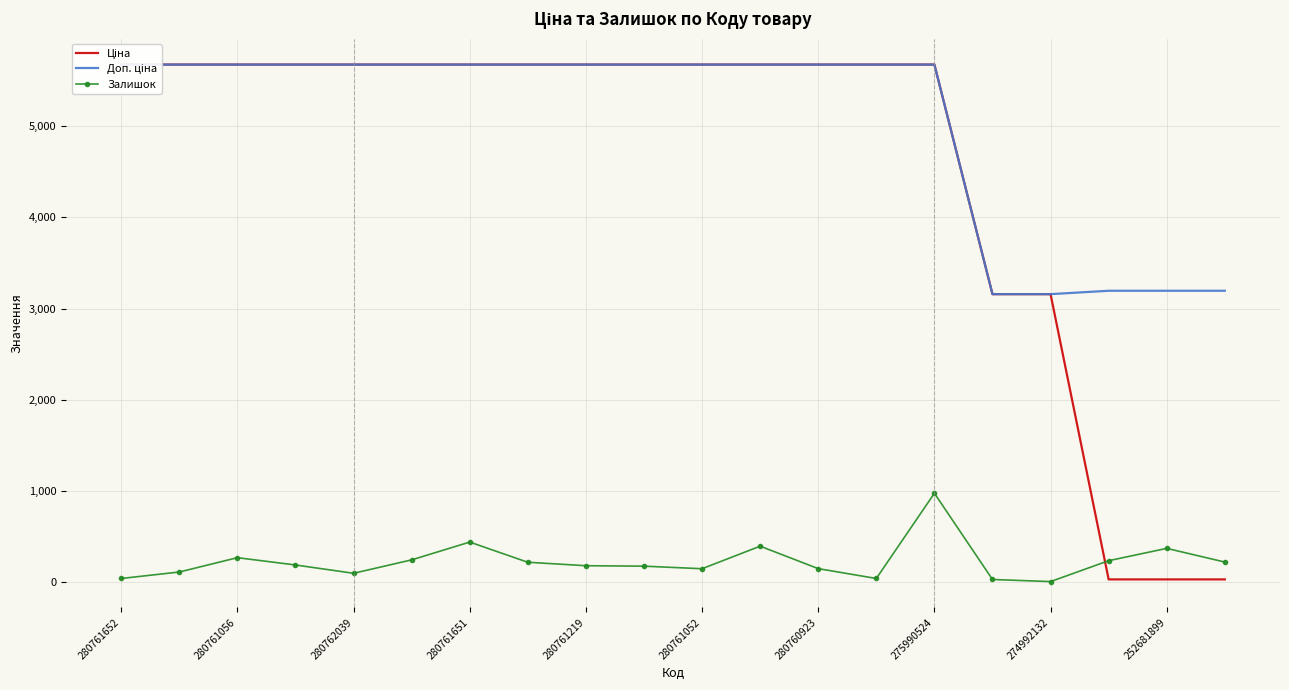

At which label does Ціна reach its minimum?

17